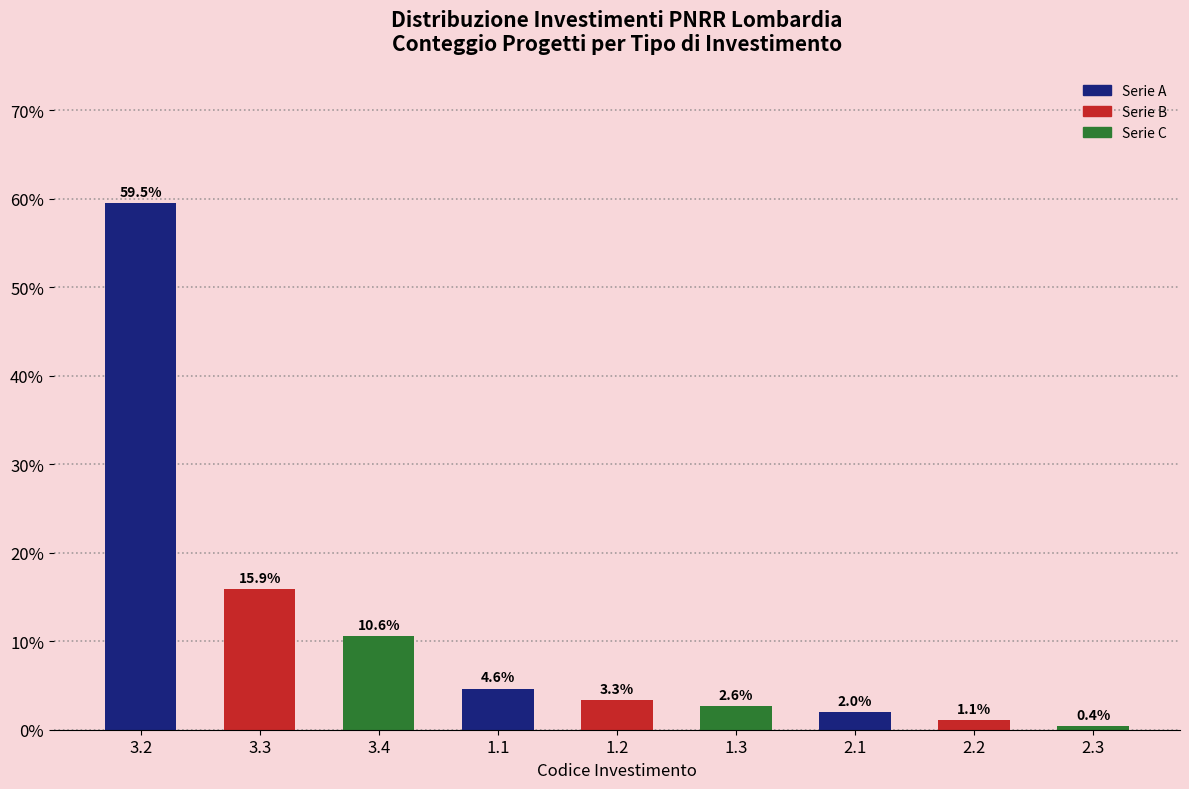

Reading left to right, transcribe all the data shown in this chart.

59.5	15.9	10.6	4.6	3.3	2.6	2.0	1.1	0.4